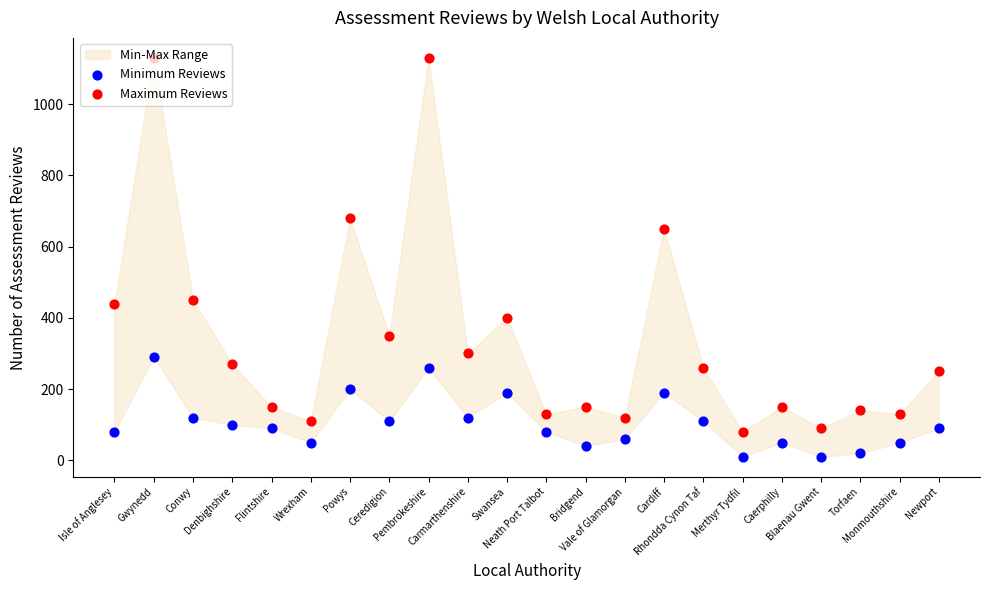

Which series contains the highest Y value?

Maximum Reviews